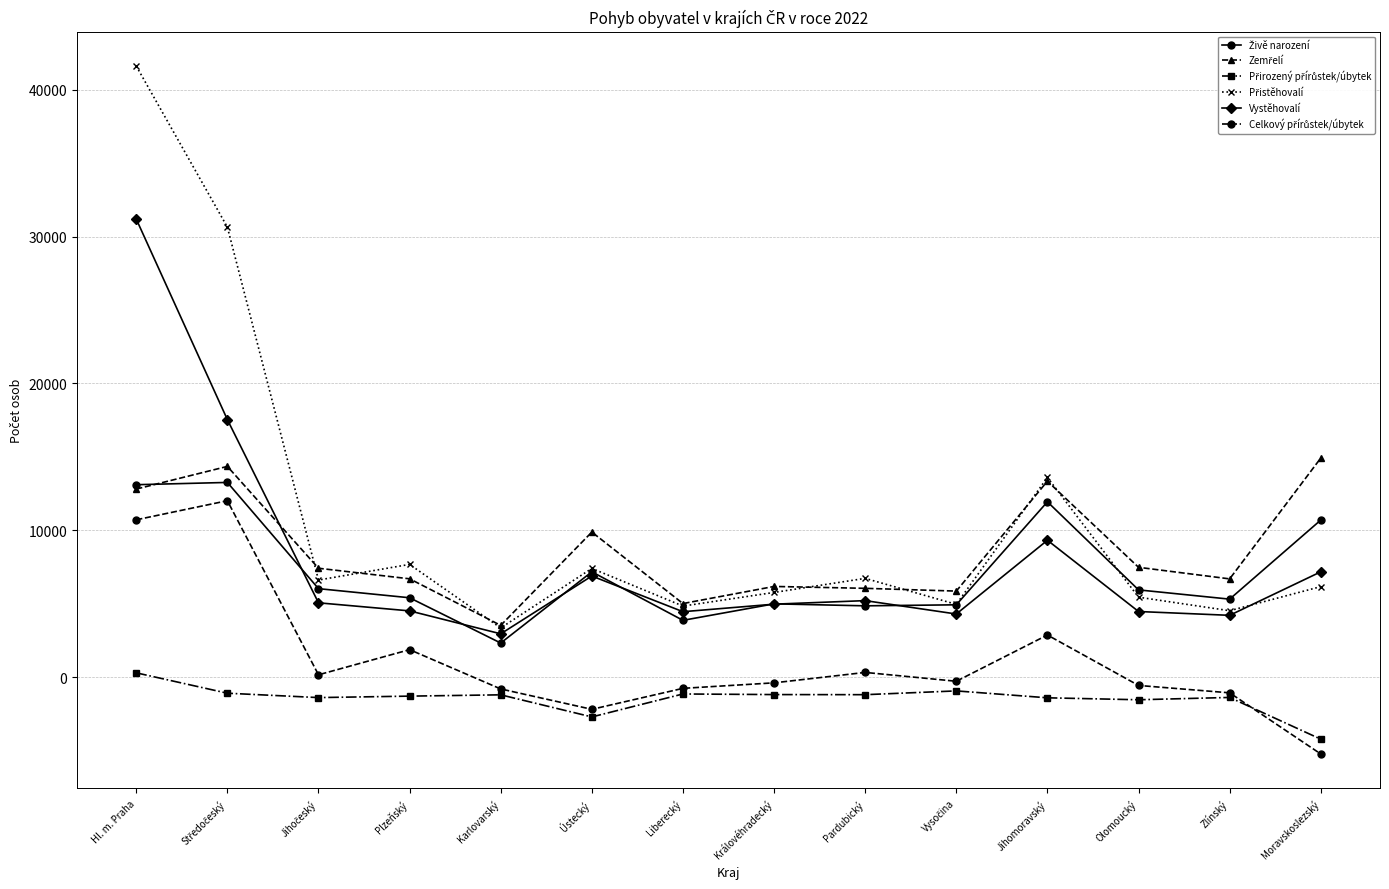

What is the spread (max minus min) of values at Plzeňský?

8968